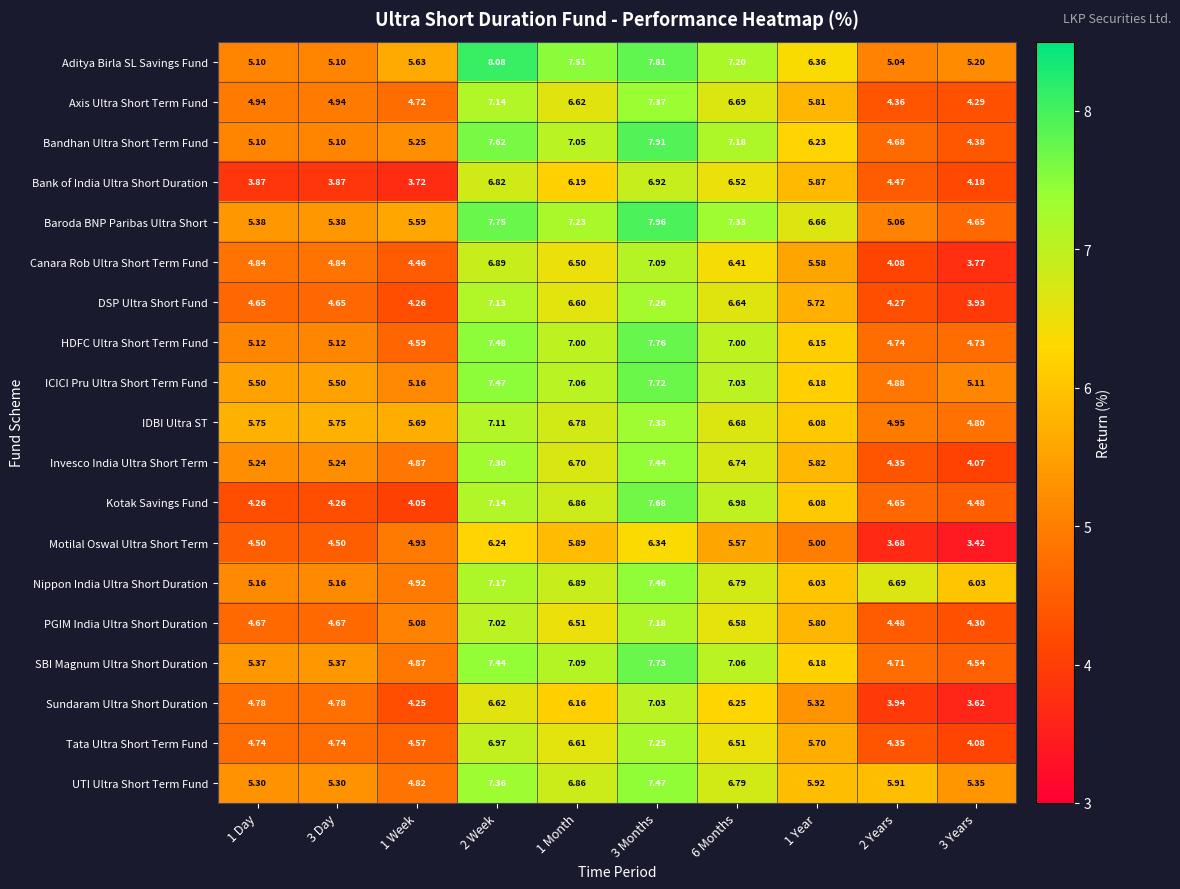

List the series in order of their peak value, highest first.

Aditya Birla SL Savings Fund, Baroda BNP Paribas Ultra Short, Bandhan Ultra Short Term Fund, HDFC Ultra Short Term Fund, SBI Magnum Ultra Short Duration, ICICI Pru Ultra Short Term Fund, Kotak Savings Fund, UTI Ultra Short Term Fund, Nippon India Ultra Short Duration, Invesco India Ultra Short Term, Axis Ultra Short Term Fund, IDBI Ultra ST, DSP Ultra Short Fund, Tata Ultra Short Term Fund, PGIM India Ultra Short Duration, Canara Rob Ultra Short Term Fund, Sundaram Ultra Short Duration, Bank of India Ultra Short Duration, Motilal Oswal Ultra Short Term